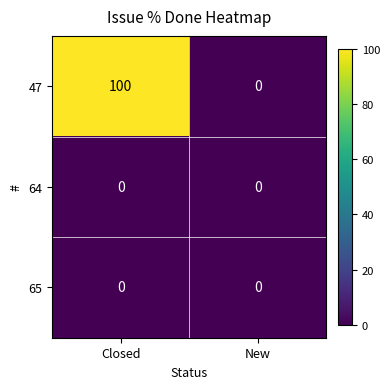

Is it true that 47 equals 66 at Closed?

False